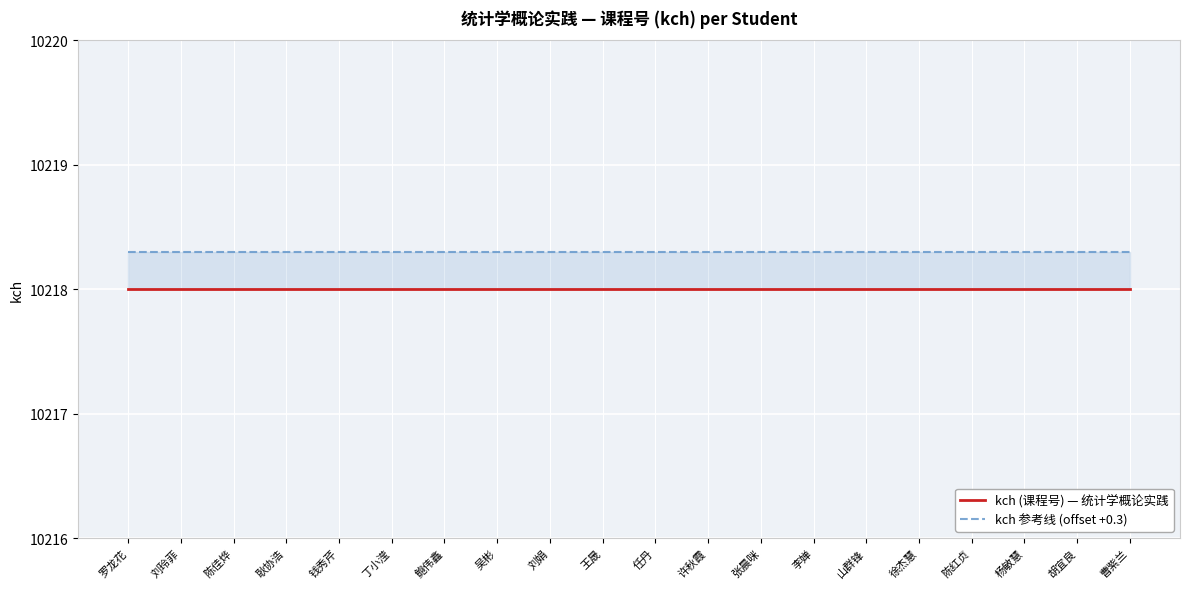

Is it true that kch (课程号) — 统计学概论实践 equals 10218.0 at 耿协浩?

True